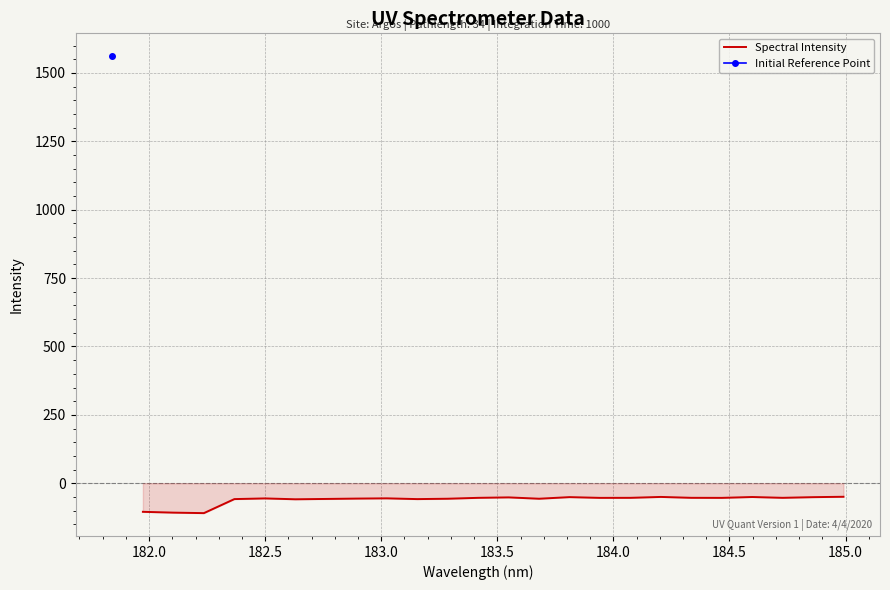

What is the lowest value of the Spectral Intensity series?

-109.3